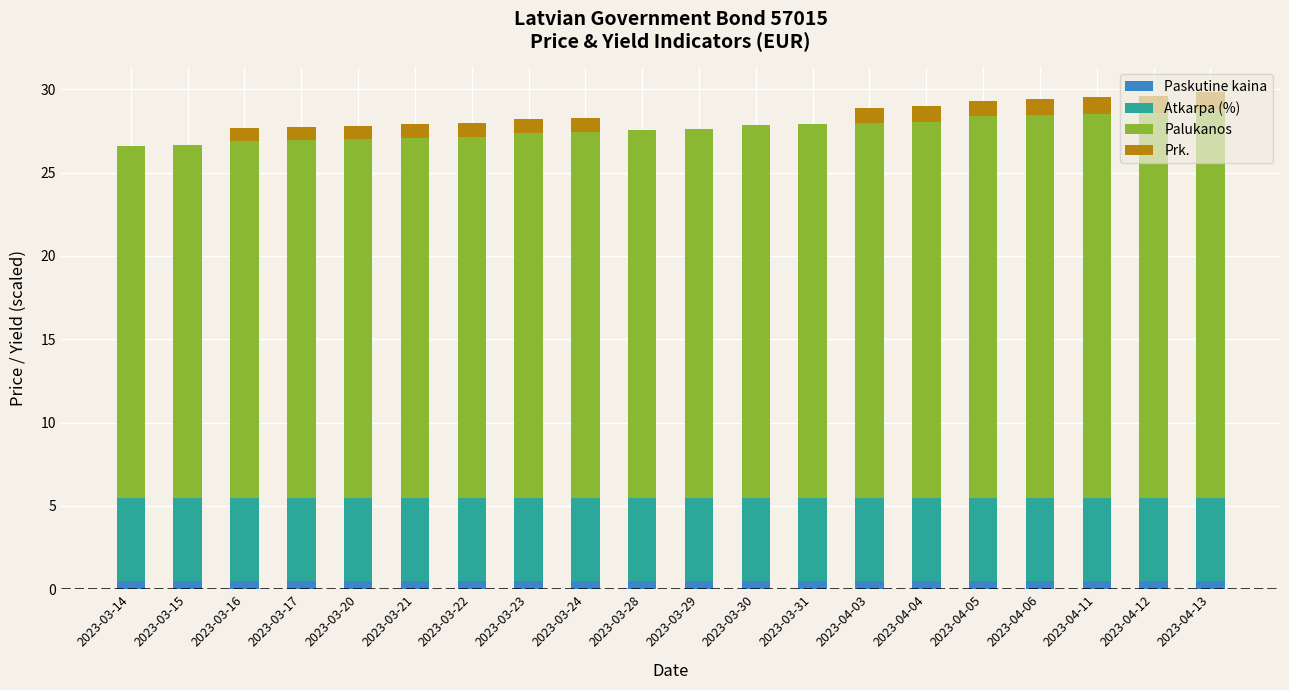

True or false: Paskutine kaina has a value of 0.5 at 2023-03-16.

True